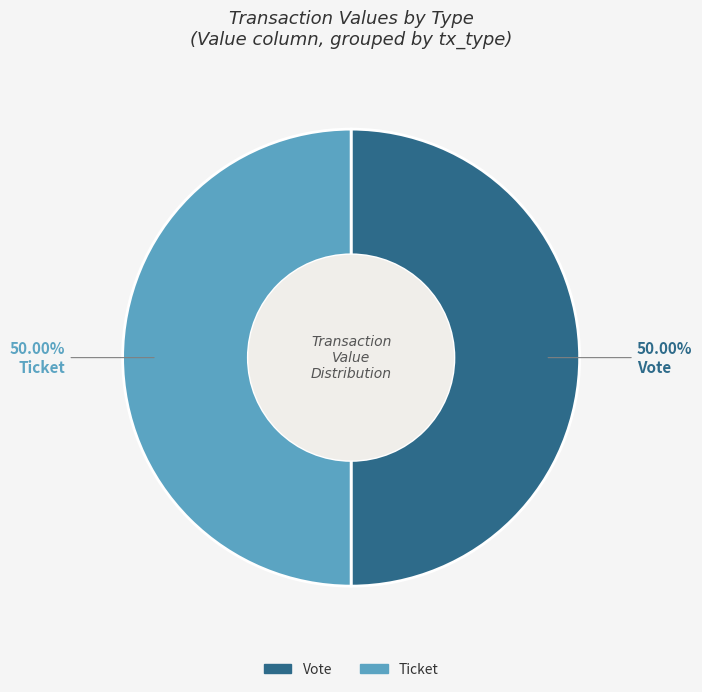

Count the number of slices in the pie.

2